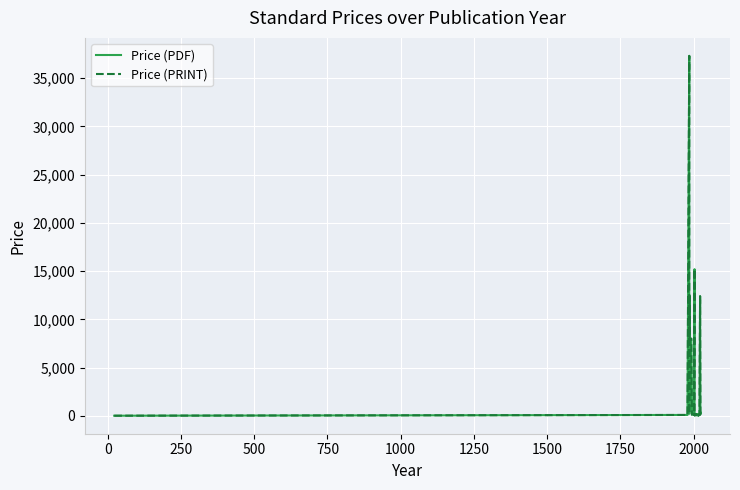

Count the number of categories in the chart.

40